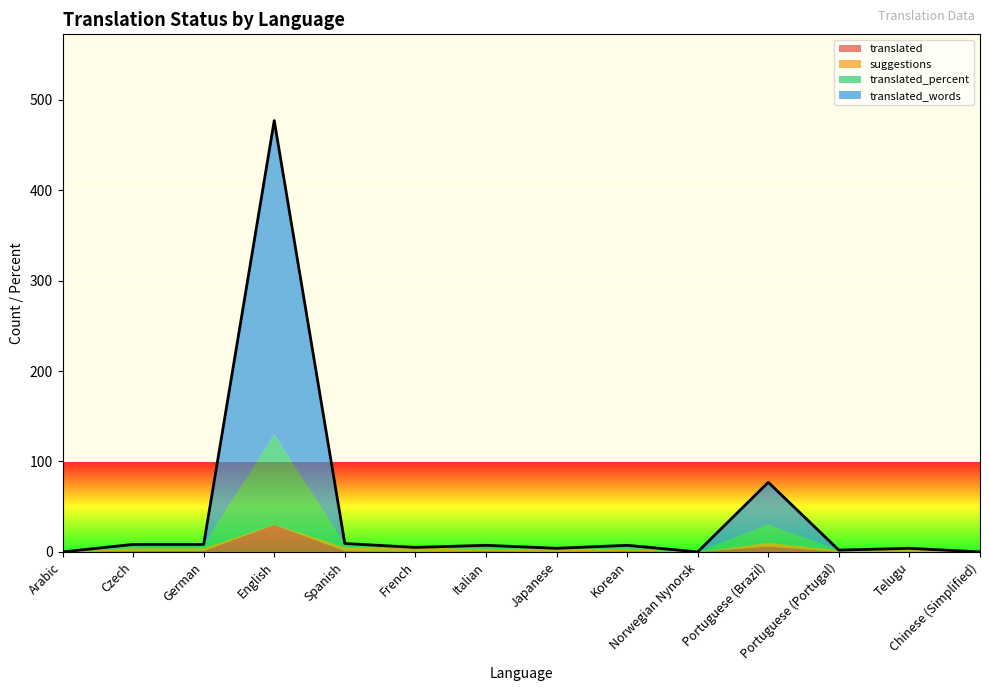

Count the suggestions values in the range 0 to 4.

13